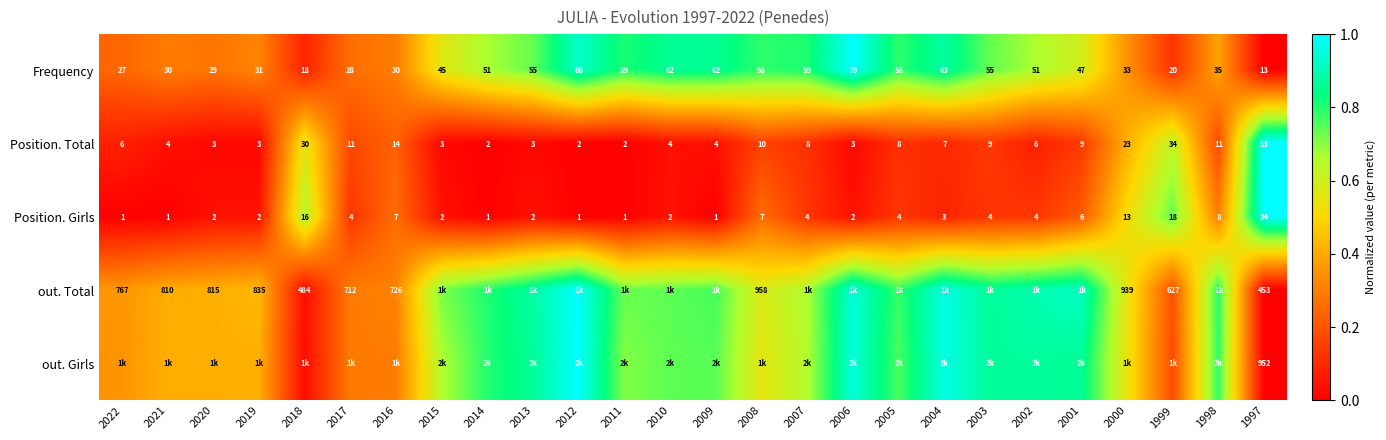

At how many categories does at least one series exceed 0?

26